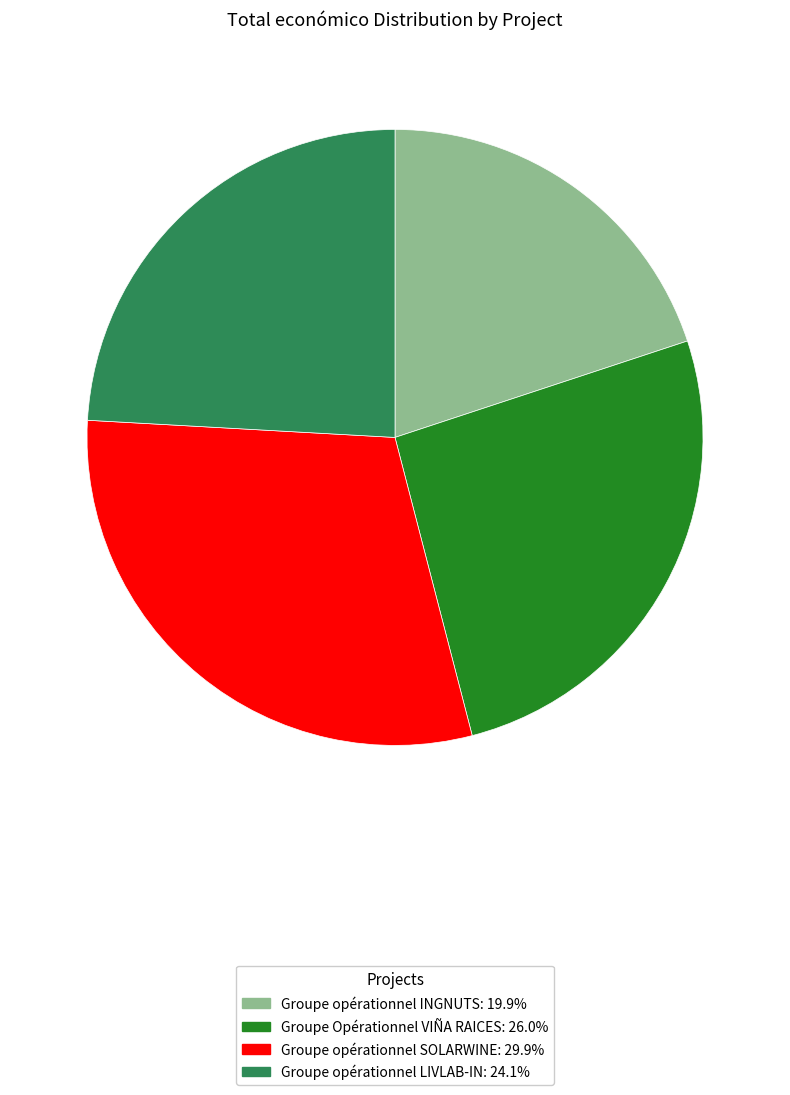

Which slice is the smallest?

Groupe opérationnel INGNUTS